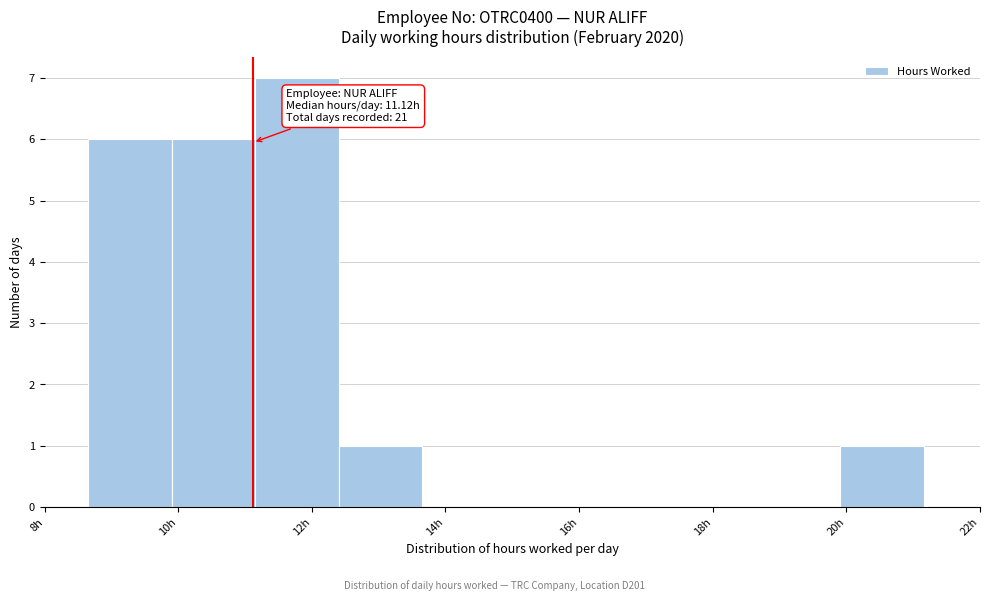

Over which range of the x-axis is the bar tallest?

11.2 to 12.4